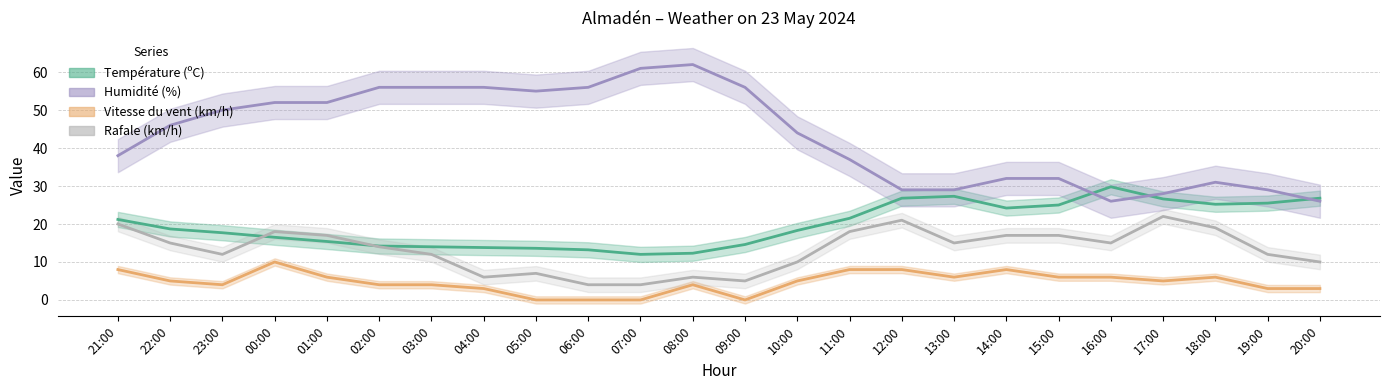

List the series in order of their overall mean, highest first.

Humidité (%), Température (ºC), Rafale (km/h), Vitesse du vent (km/h)